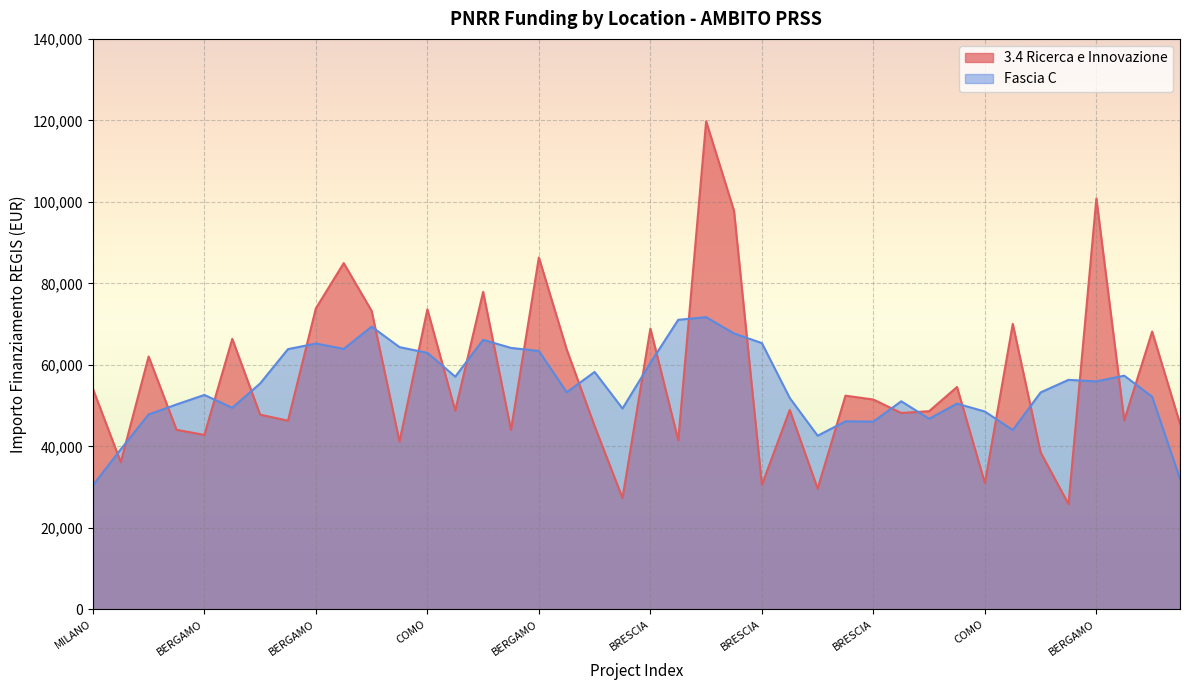

How many series are shown in this chart?

2